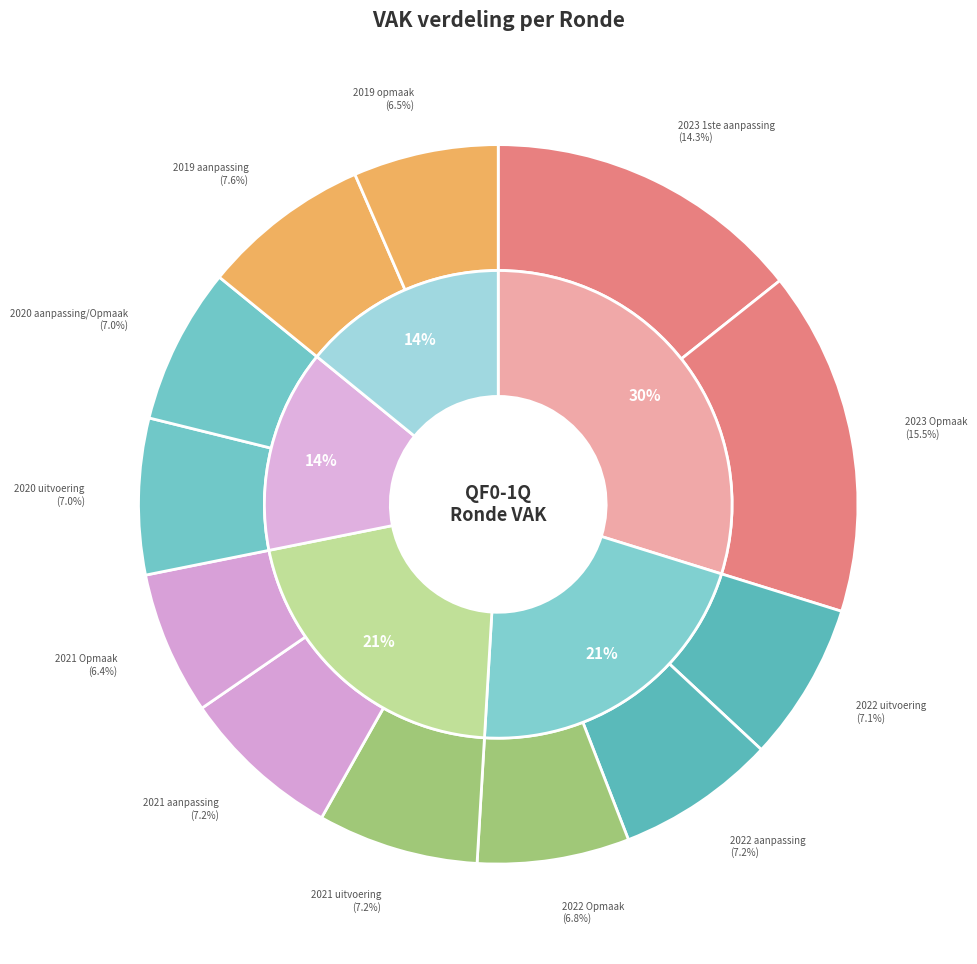

To the nearest percent, what is the average slice percentage?

8%